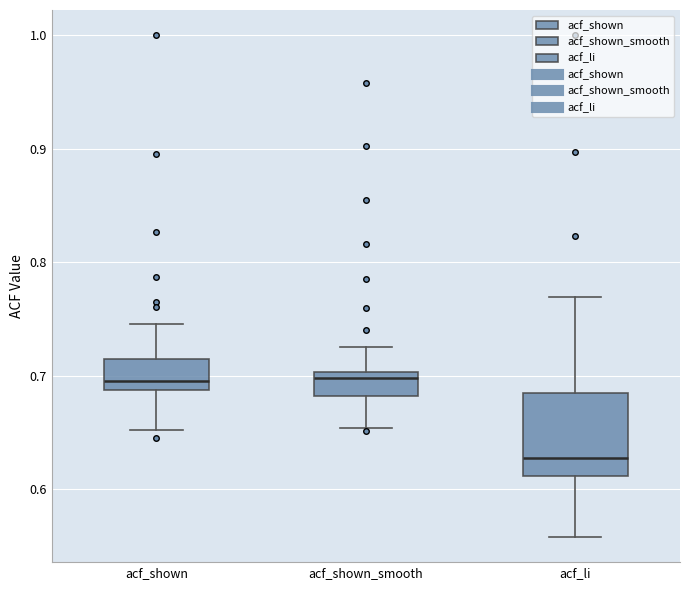

Reading left to right, transcribe this box plot: for each box, give where its median line is, the range the box spans, and where its two whiskers end, as read against the y-axis. The values are not printed on the chart, so give them approximately, as read against the axis.

acf_shown: median 0.70, box 0.69 to 0.71, whiskers 0.65 to 0.75
acf_shown_smooth: median 0.70 (just below the box's upper edge), box 0.68 to 0.70, whiskers 0.65 to 0.73
acf_li: median 0.63, box 0.61 to 0.69, whiskers 0.56 to 0.77